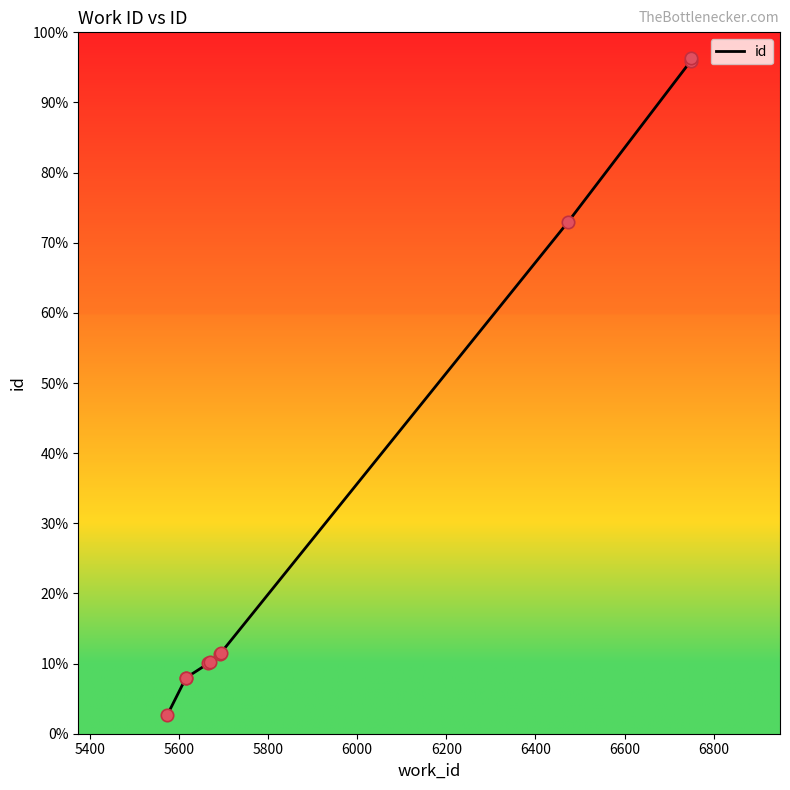

Between 6200 and 6000, which is larger?

6200